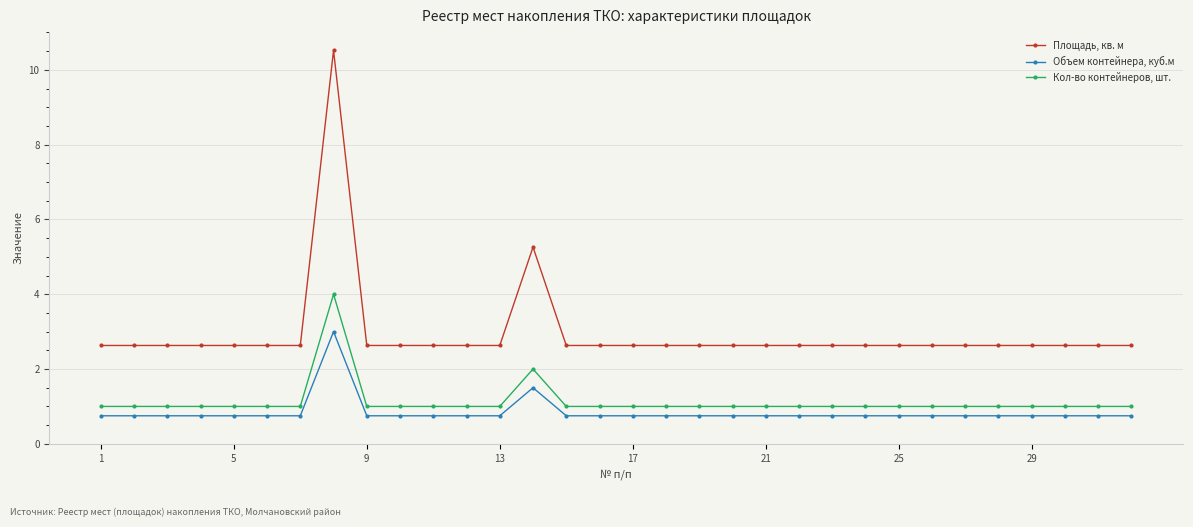

Does the chart have visible grid lines?

Yes